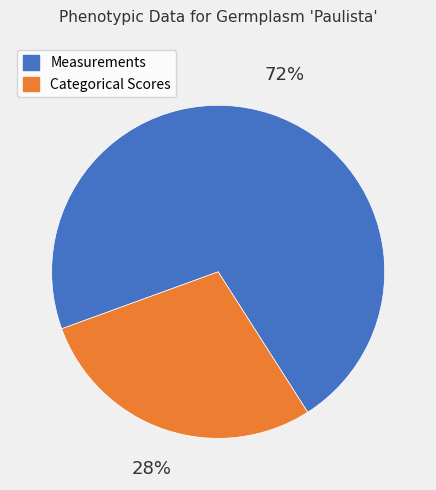

To the nearest percent, what is the average slice percentage?

50%